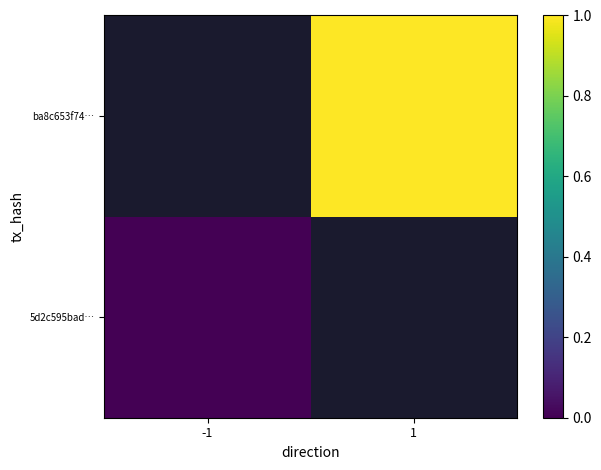

Which series has the widest spread of values?

5d2c595bad…